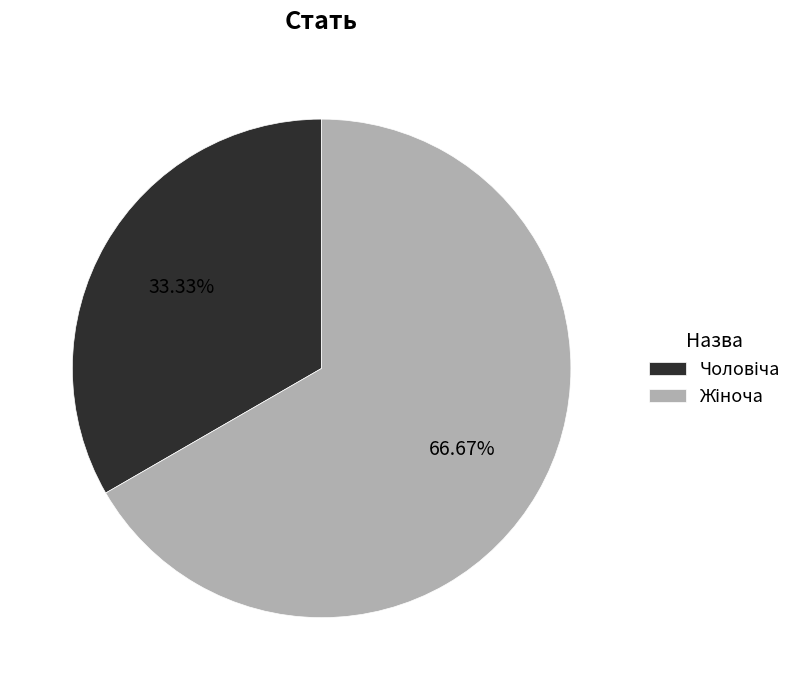

Does any single category account for the majority?

Yes